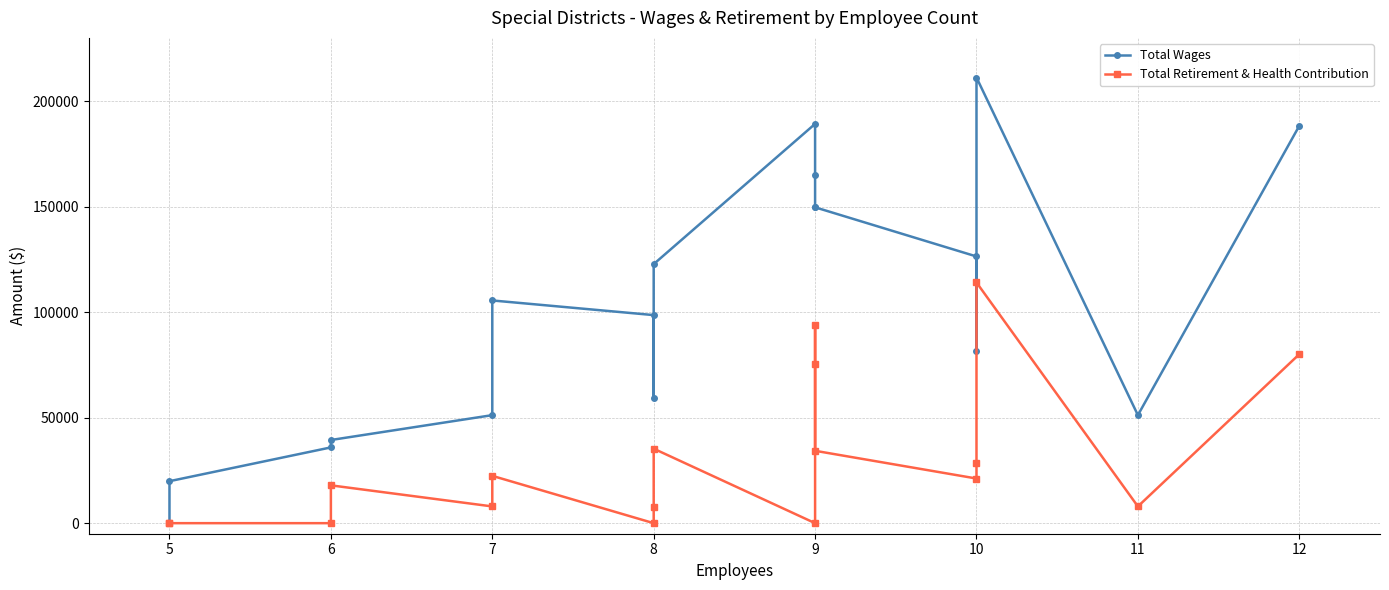

Which series has the largest total across all categories?

Total Wages